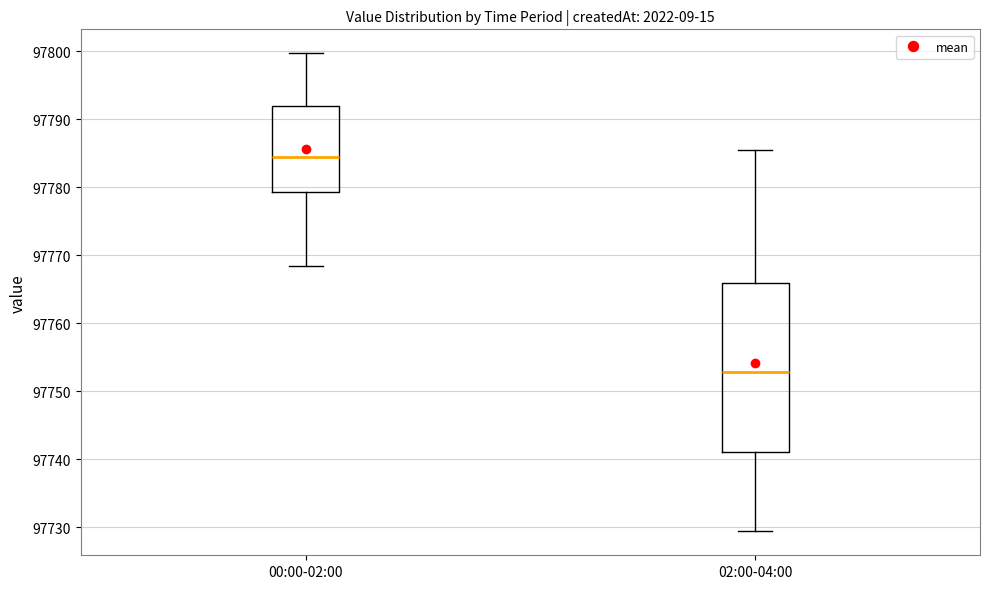

Where is the upper edge of the box for 02:00-04:00 on the y-axis? The values are not printed on the chart, so give them approximately, as read against the axis.

97766